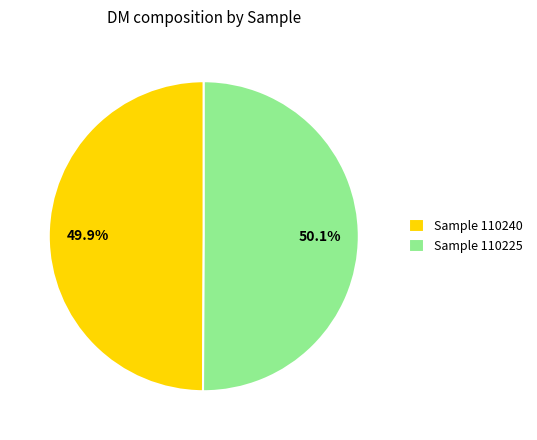

What is the ratio of the value at Sample 110225 to the value at Sample 110240?

1.0